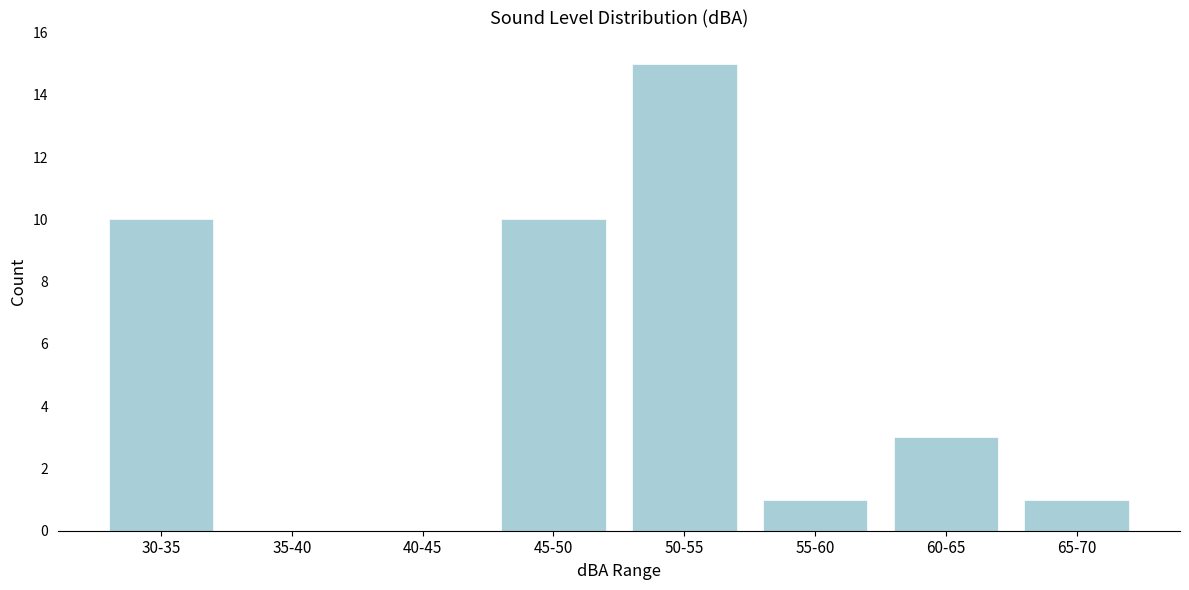

Reading left to right, what are all the values shown in this chart?

30-35=10	35-40=0	40-45=0	45-50=10	50-55=15	55-60=1	60-65=3	65-70=1